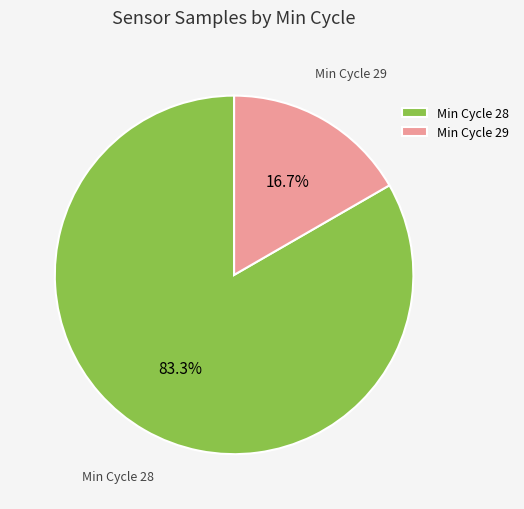

Is there a majority slice in this chart?

Yes